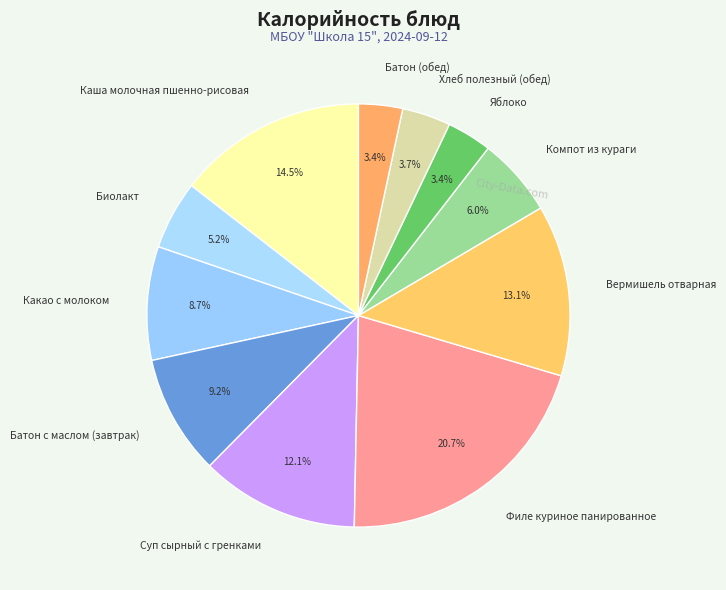

To the nearest percent, what is the average slice percentage?

9%